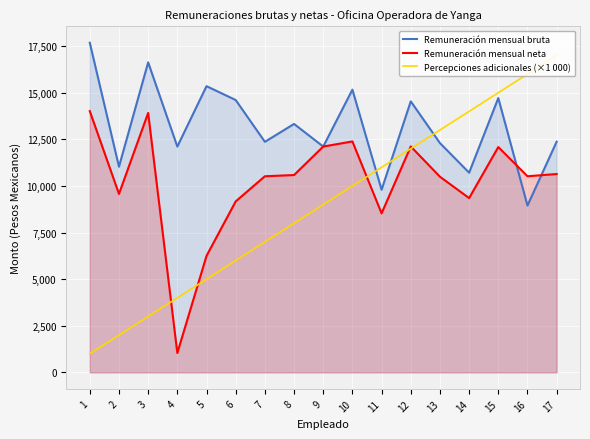

Where does the Remuneración mensual bruta series first go above 12375?

1